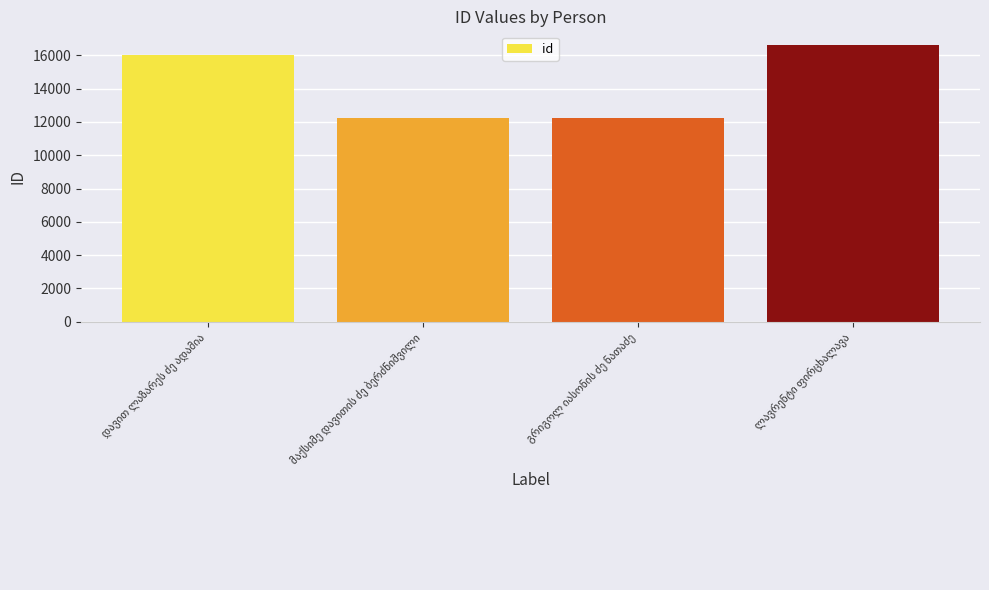

What is the value of the 1st bar from the left?

16005